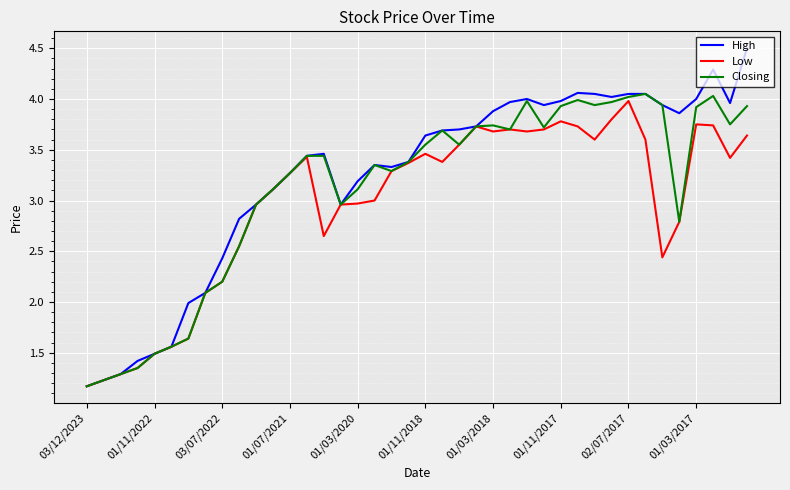

What is the minimum value for Closing?

1.2